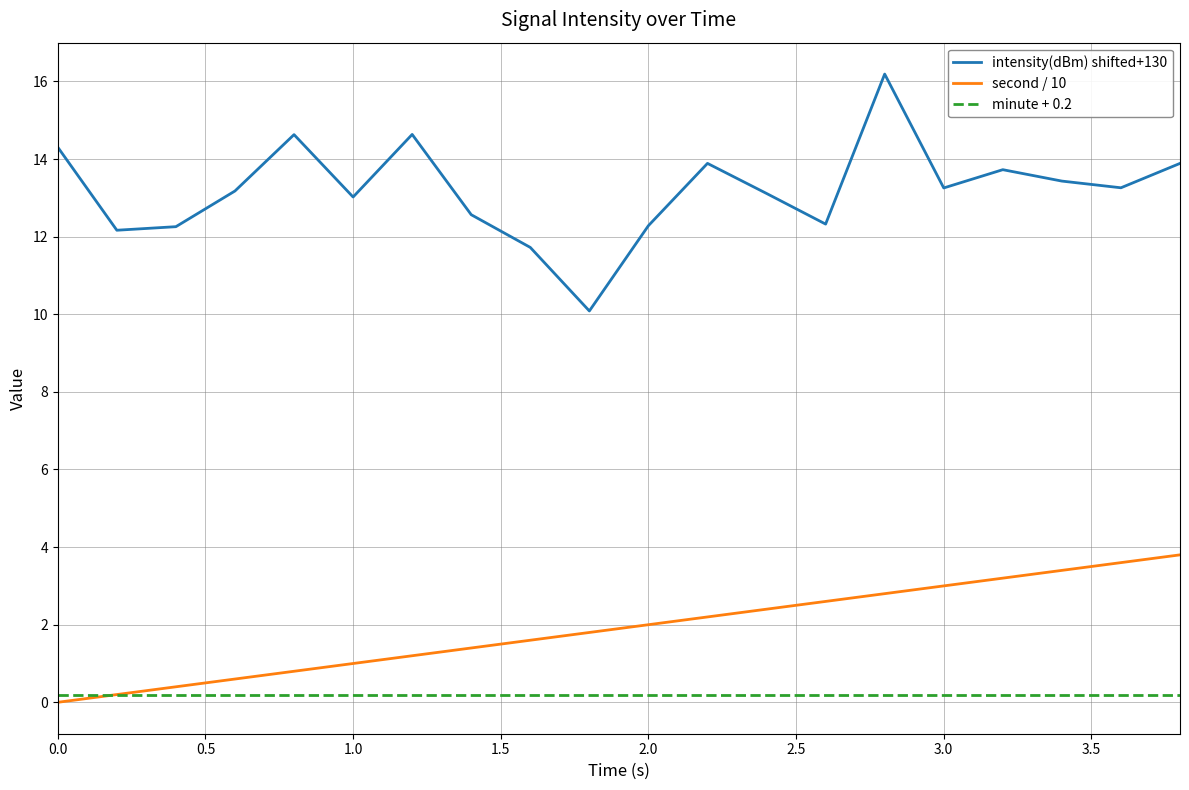

Which series has the largest total across all categories?

intensity(dBm) shifted+130